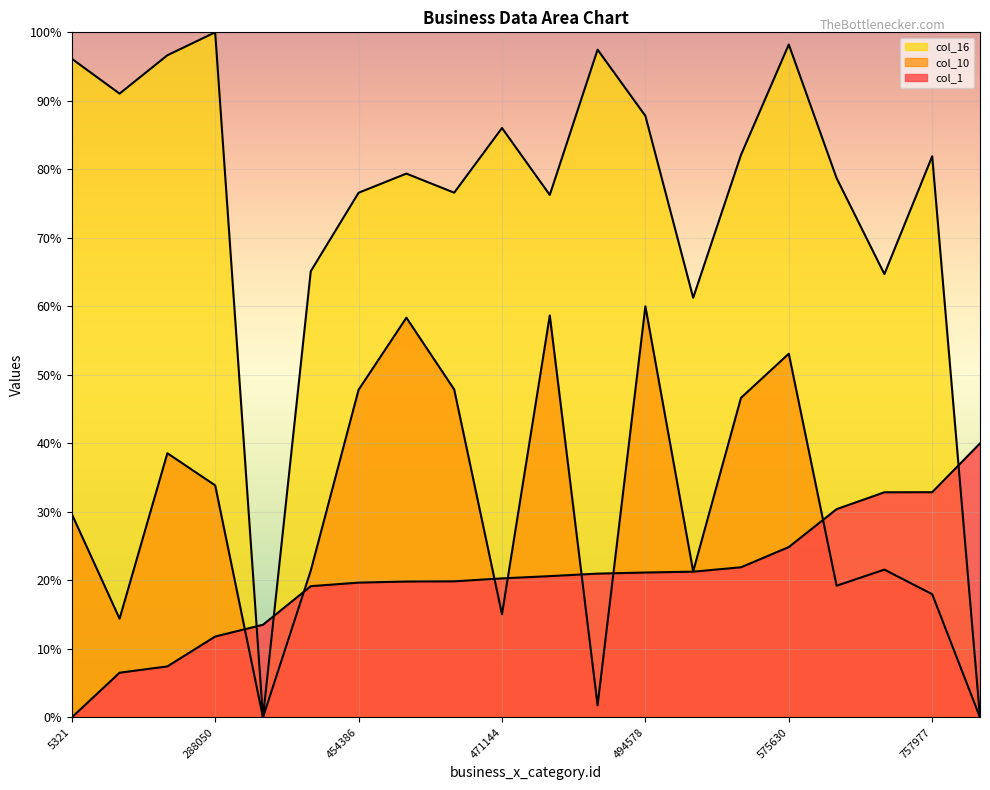

What is the value of the col_1 point at the 3rd from the left?

7.4